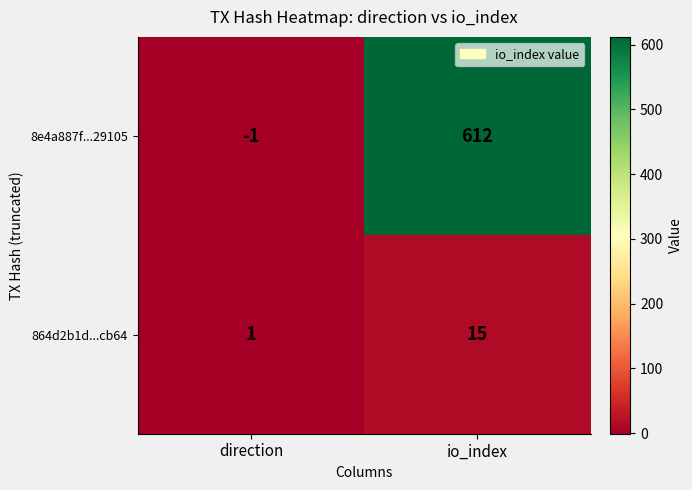

What is the sum of all 8e4a887f...29105 values?

611